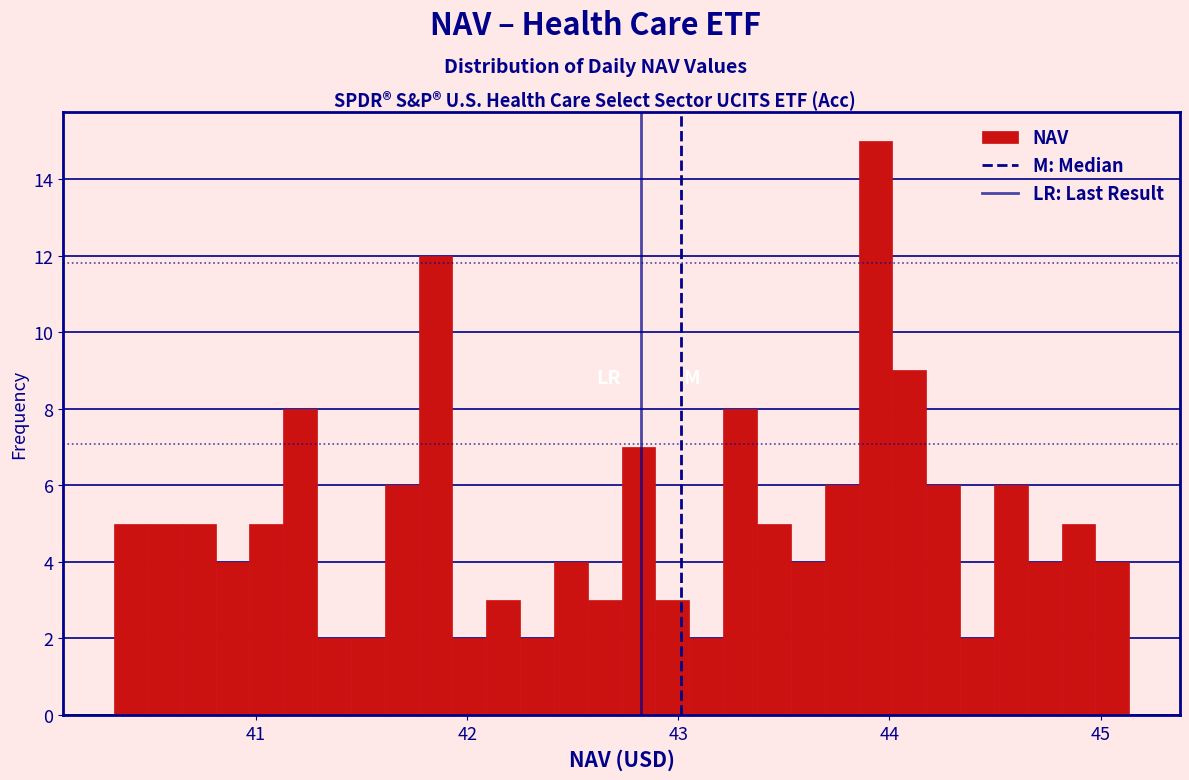

Around what value on the x-axis is the tallest bar? Give the approximate position of its centre, as read against the axis.

43.9